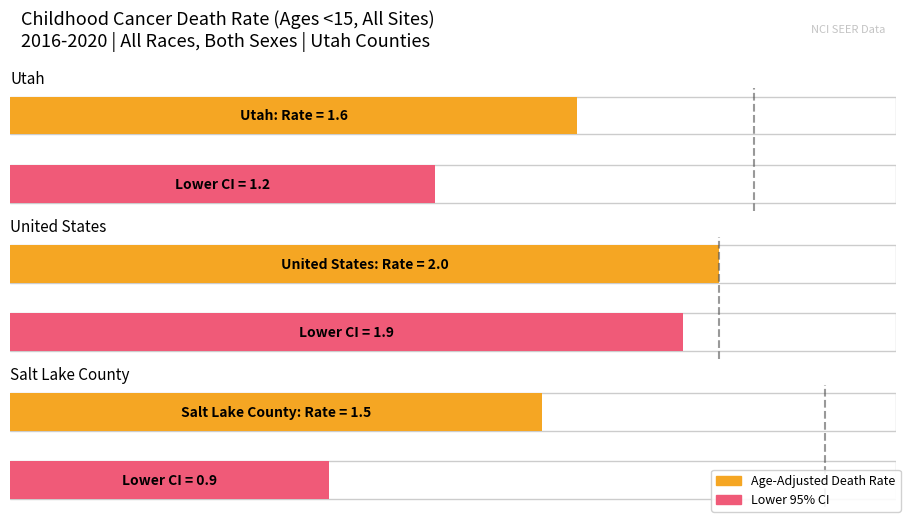

How many data points does each series have?

3